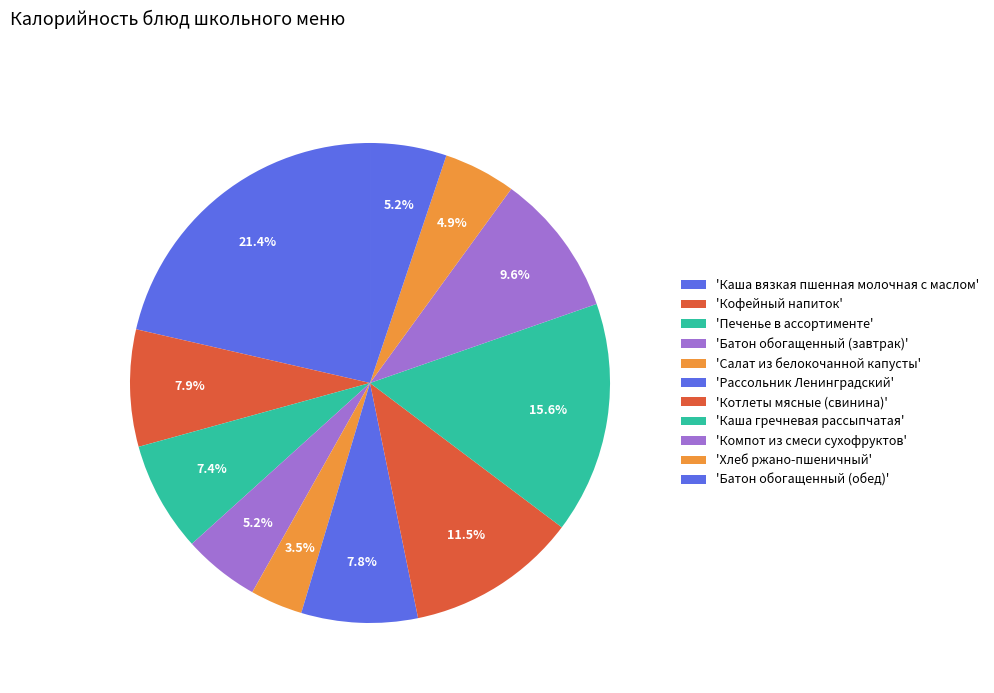

Rank the categories by value from highest to lowest.

Каша вязкая пшенная молочная с маслом, Каша гречневая рассыпчатая, Котлеты мясные (свинина), Компот из смеси сухофруктов, Кофейный напиток, Рассольник Ленинградский, Печенье в ассортименте, Батон обогащенный (завтрак), Батон обогащенный (обед), Хлеб ржано-пшеничный, Салат из белокочанной капусты